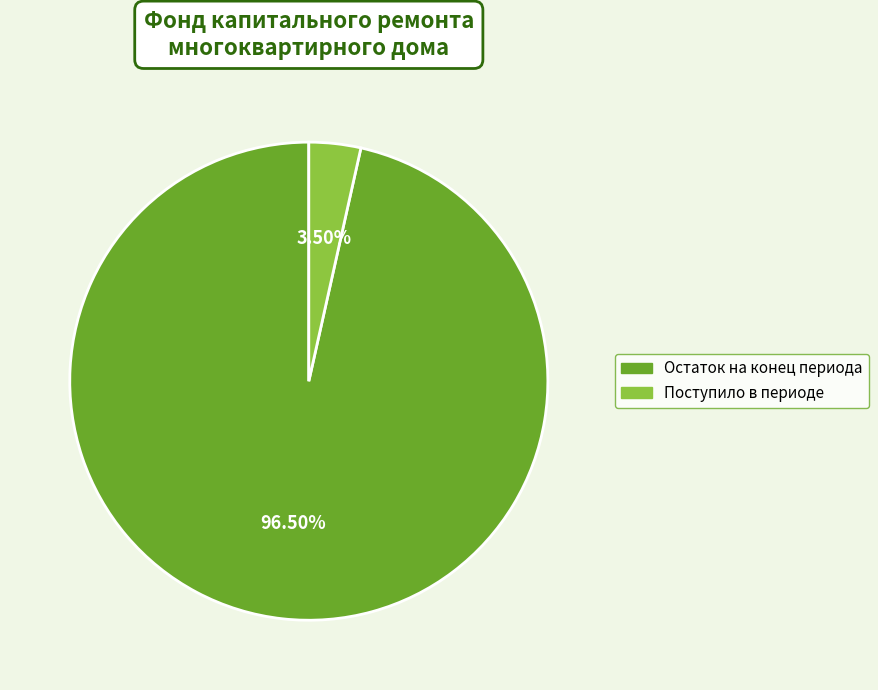

Is there a majority slice in this chart?

Yes